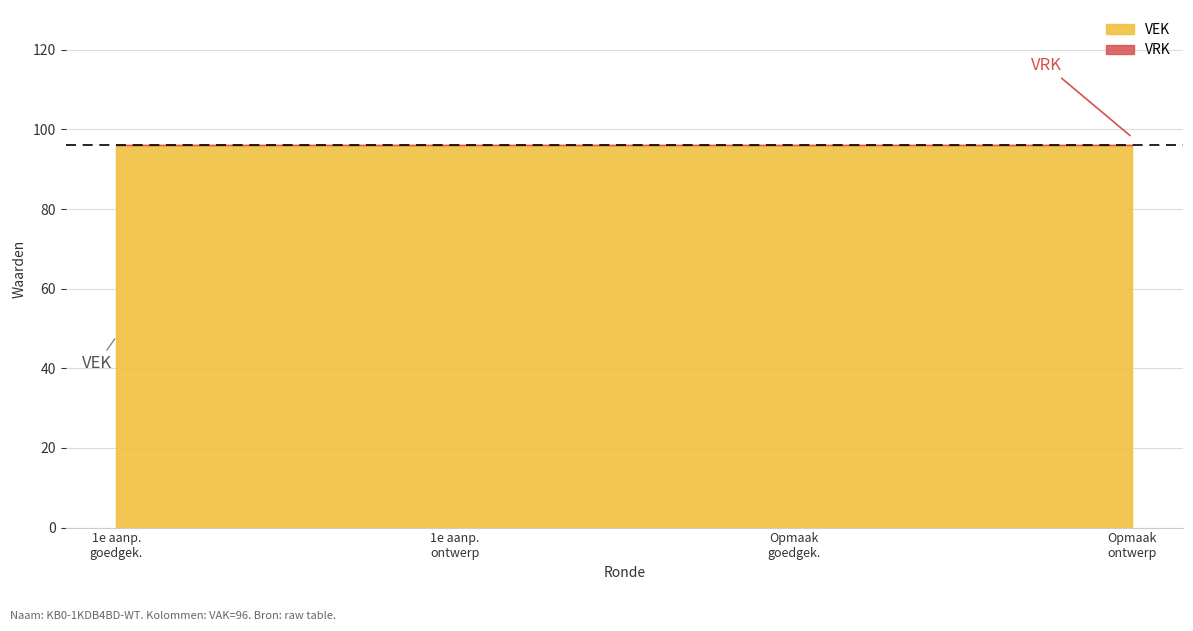

Reading left to right, transcribe all the data shown in this chart.

VEK: 96	96	96	96
VRK: 0	0	0	0